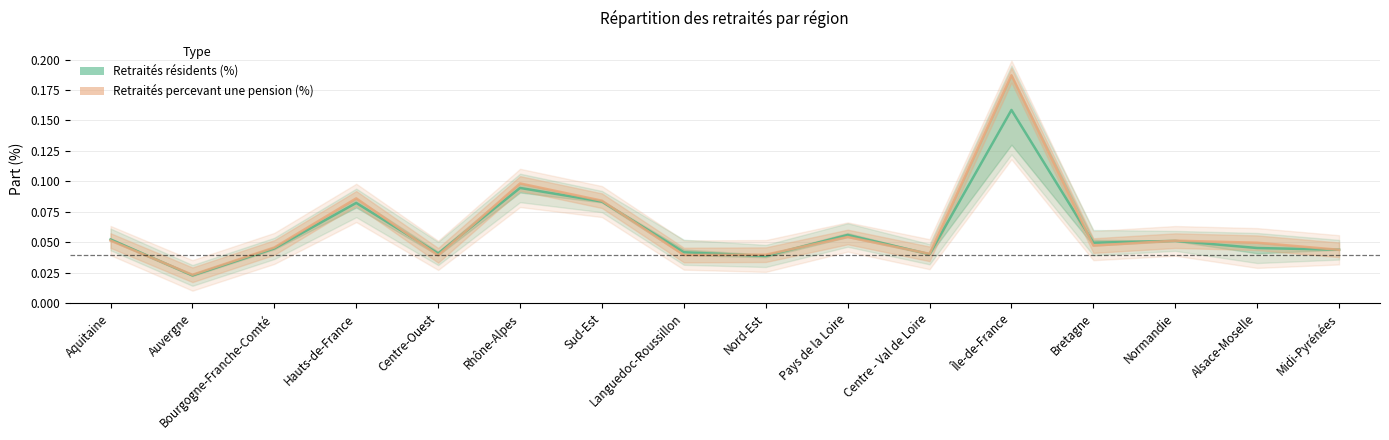

How many distinct data groups are displayed?

2